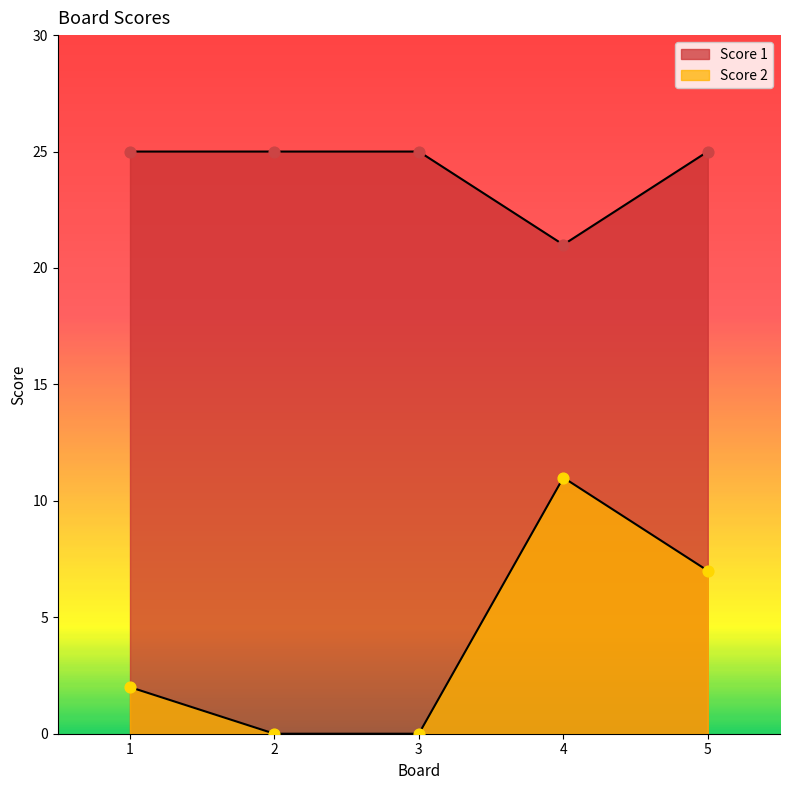

What are all the series names shown in the legend?

Score 1, Score 2